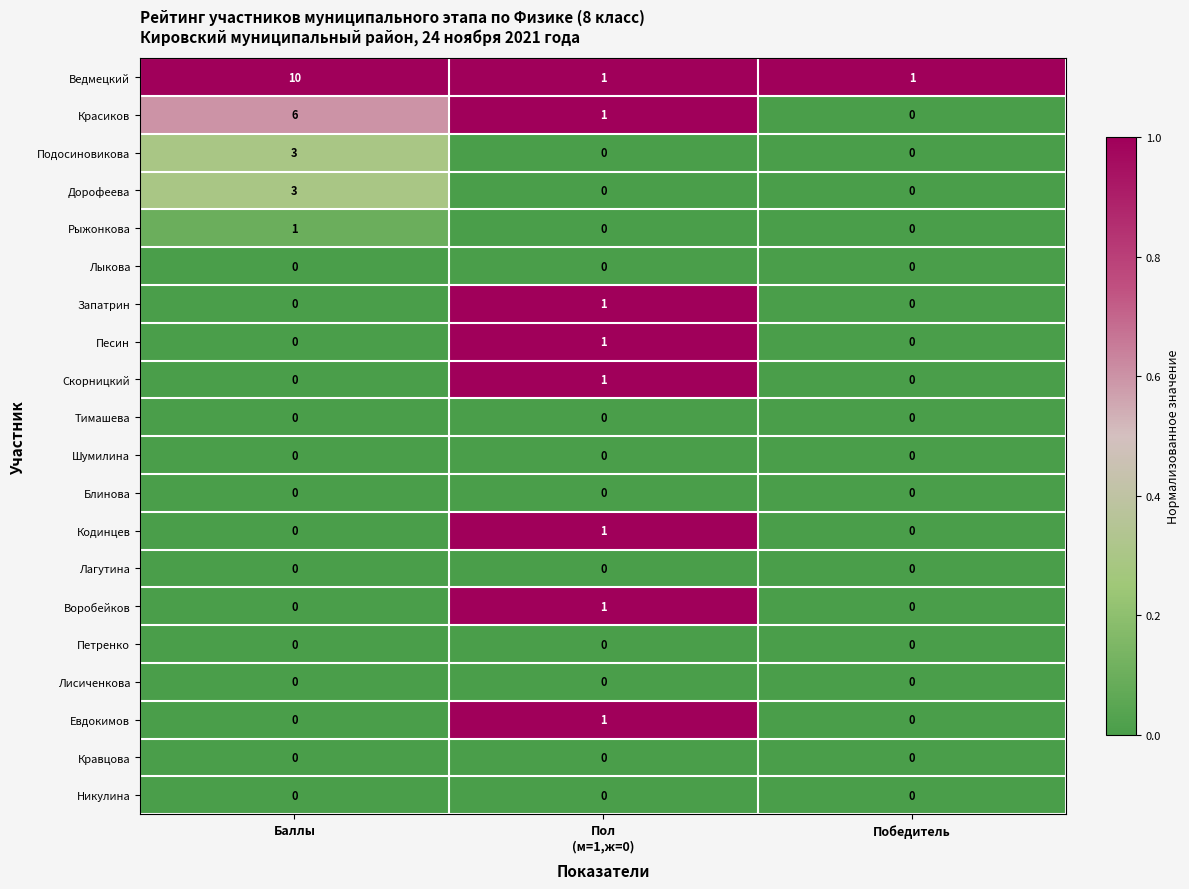

At which category is the sum across all series the highest?

Баллы